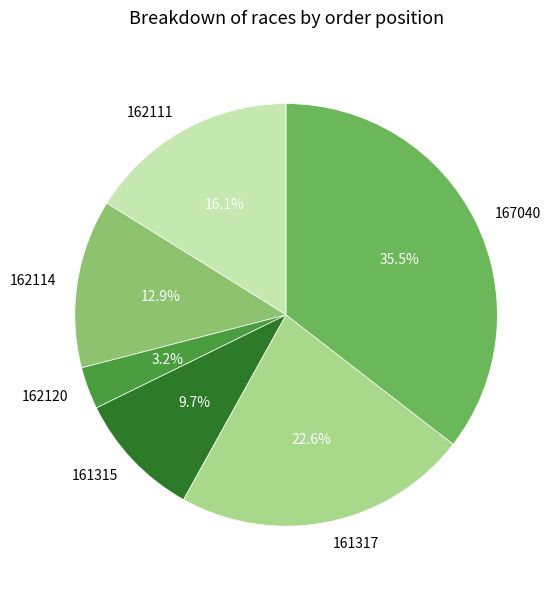

Count the number of slices in the pie.

6